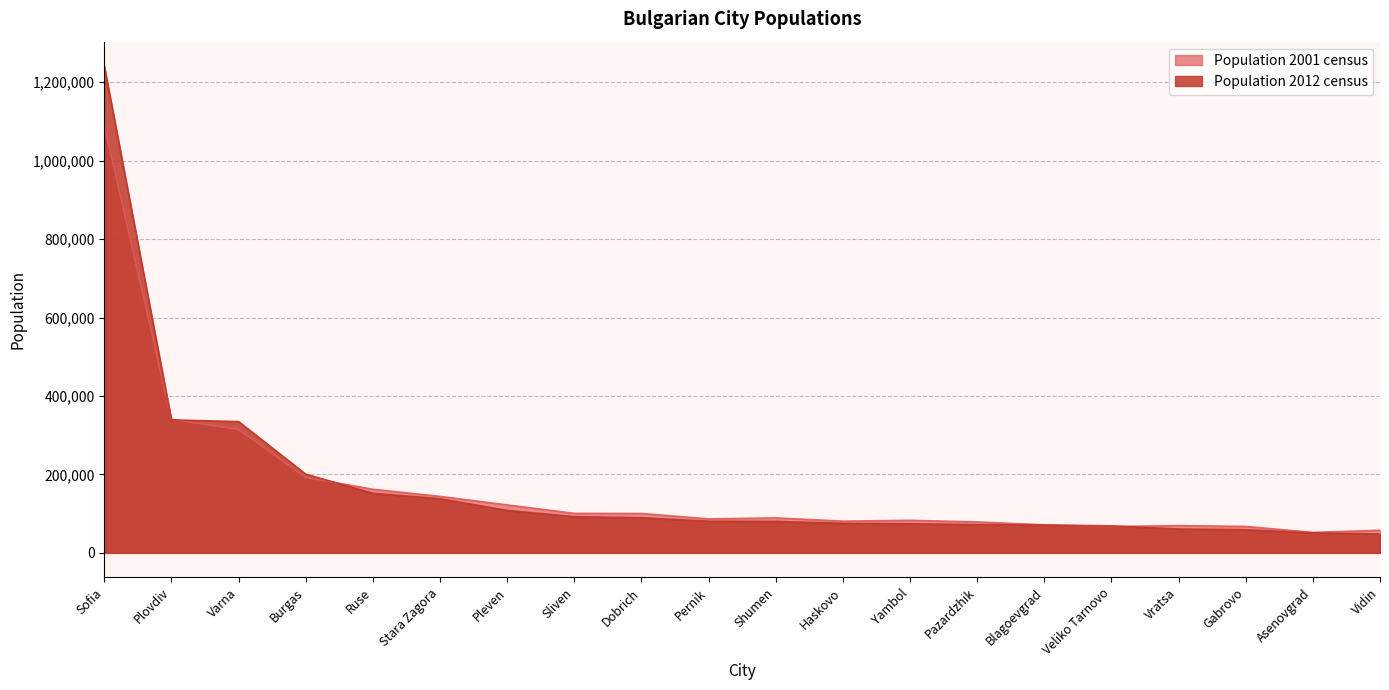

True or false: Population 2012 census has a value of 122419 at Shumen.

False